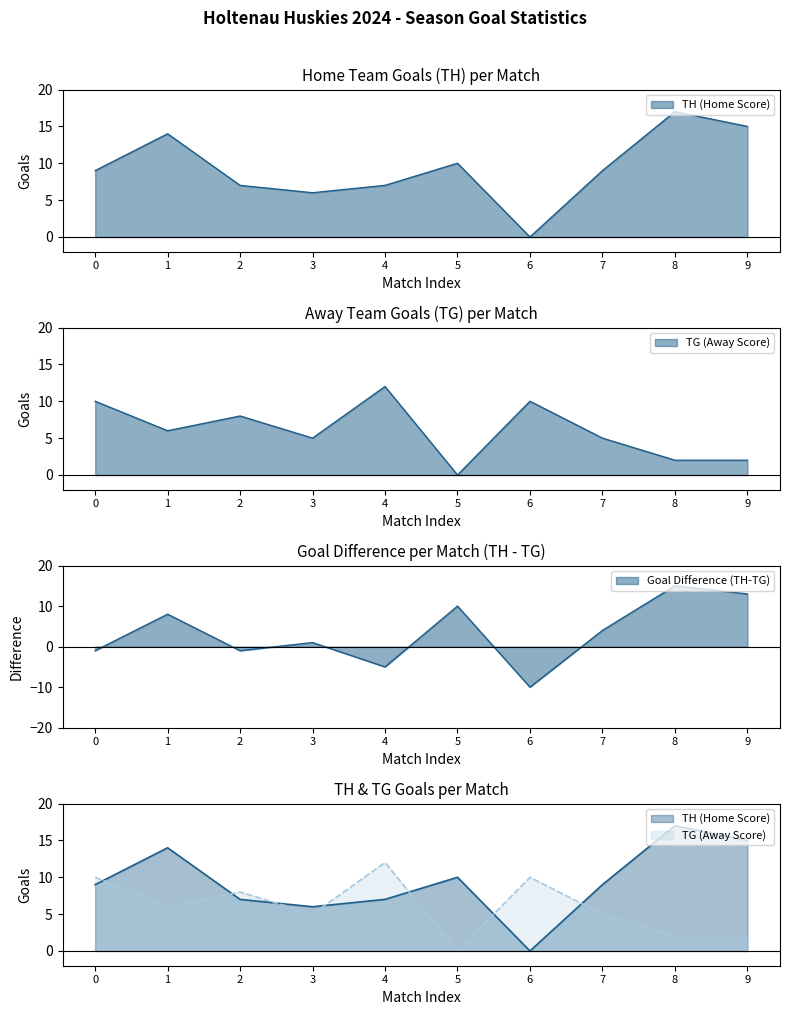

Reading right to left, extract all data points from this chart.

TH (Home Score): 15	17	9	0	10	7	6	7	14	9
TG (Away Score): 2	2	5	10	0	12	5	8	6	10